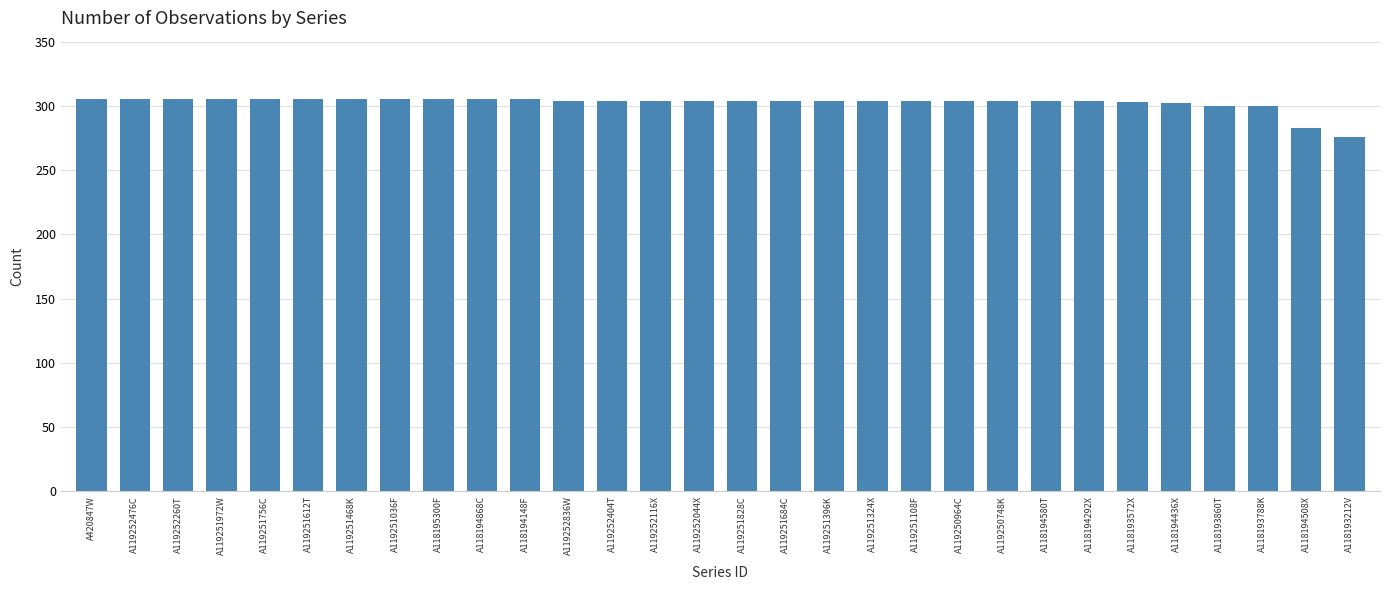

Read the value at A118193860T, to the nearest 10.

300